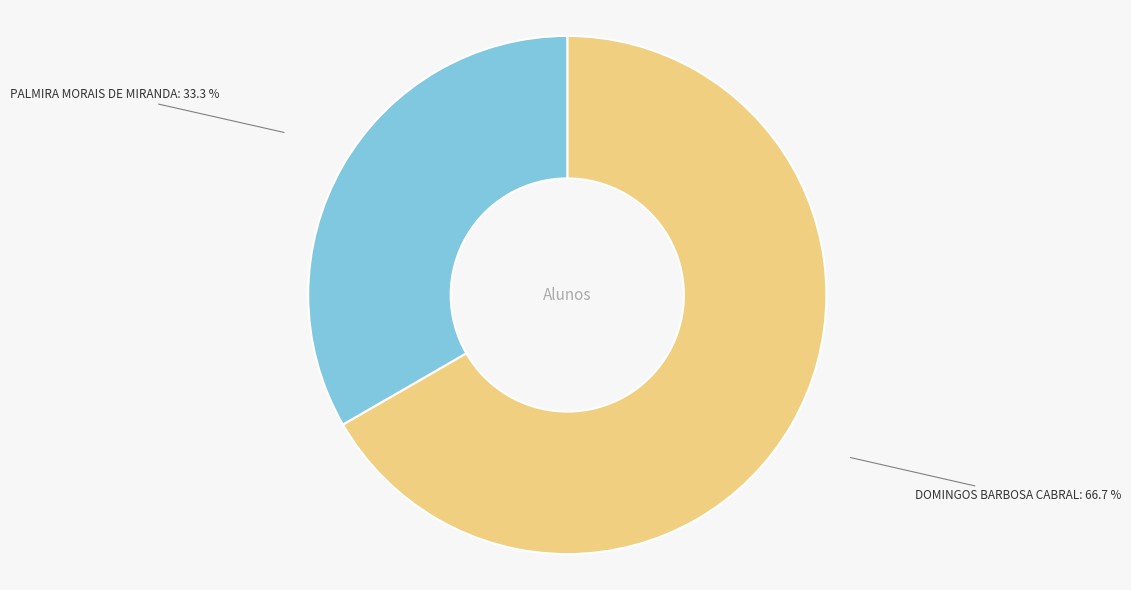

Does any single category account for the majority?

Yes